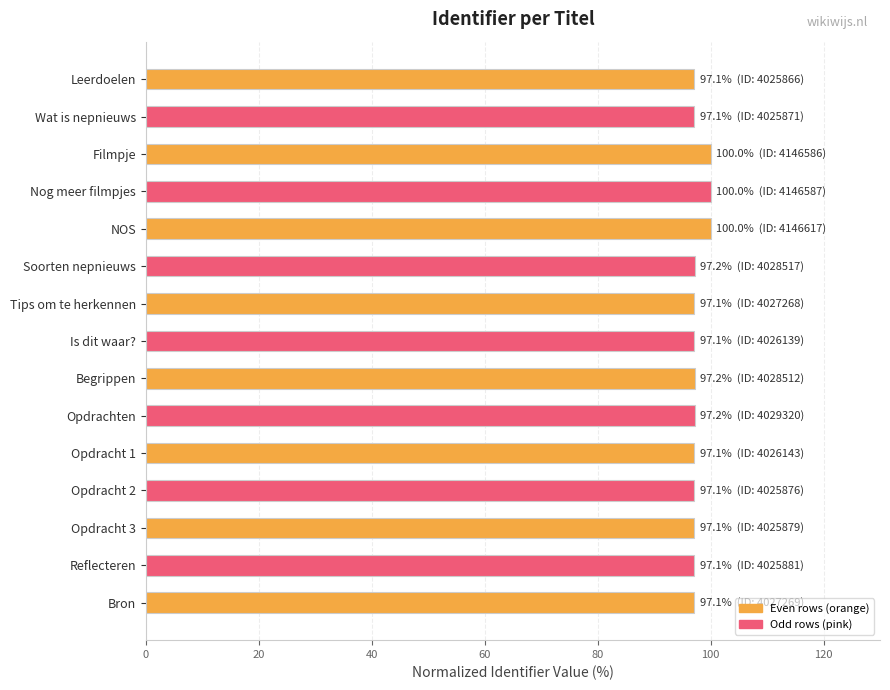

What is the difference between the maximum and minimum values?

2.9